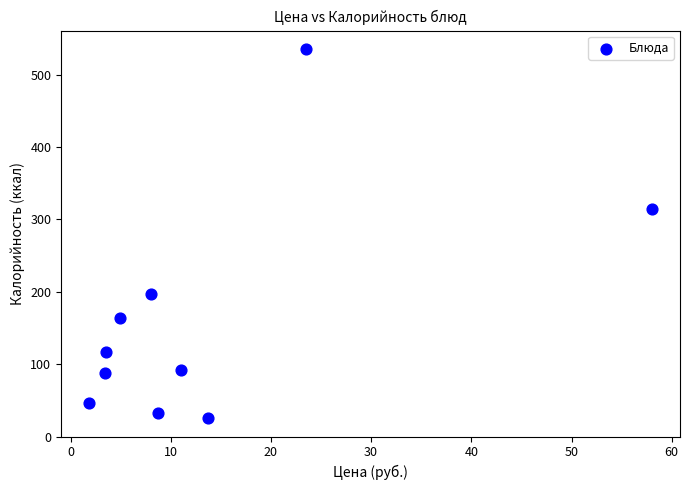

What is the range of X values (max minus min)?

56.2